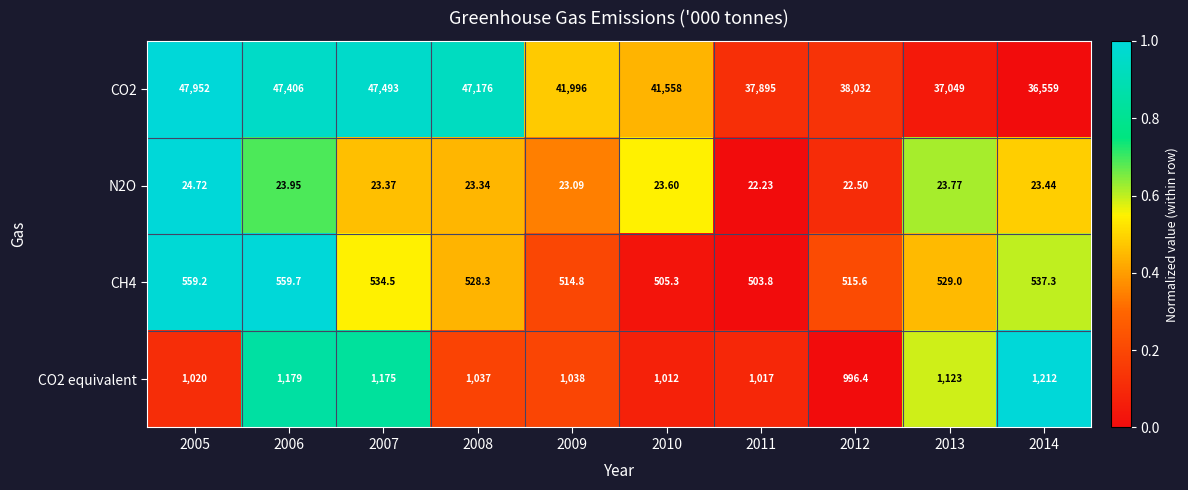

What is the total value across all series at 2014?

38331.7